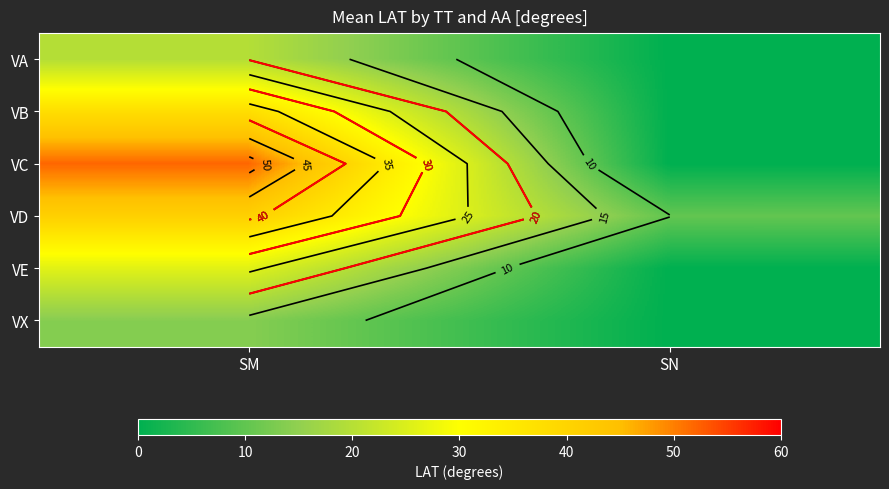

Which series has the largest total across all categories?

VC